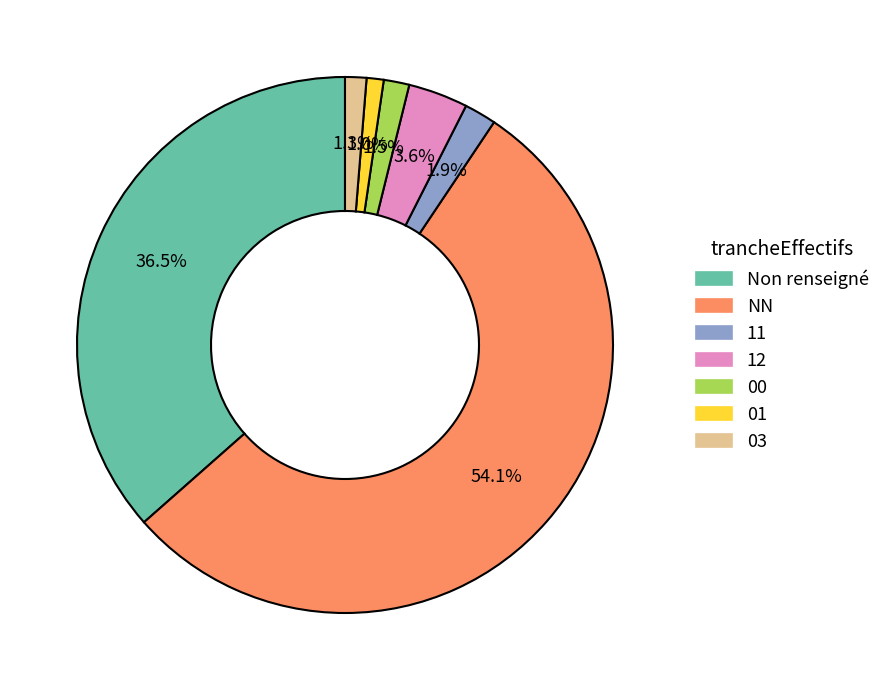

Does any single category account for the majority?

Yes